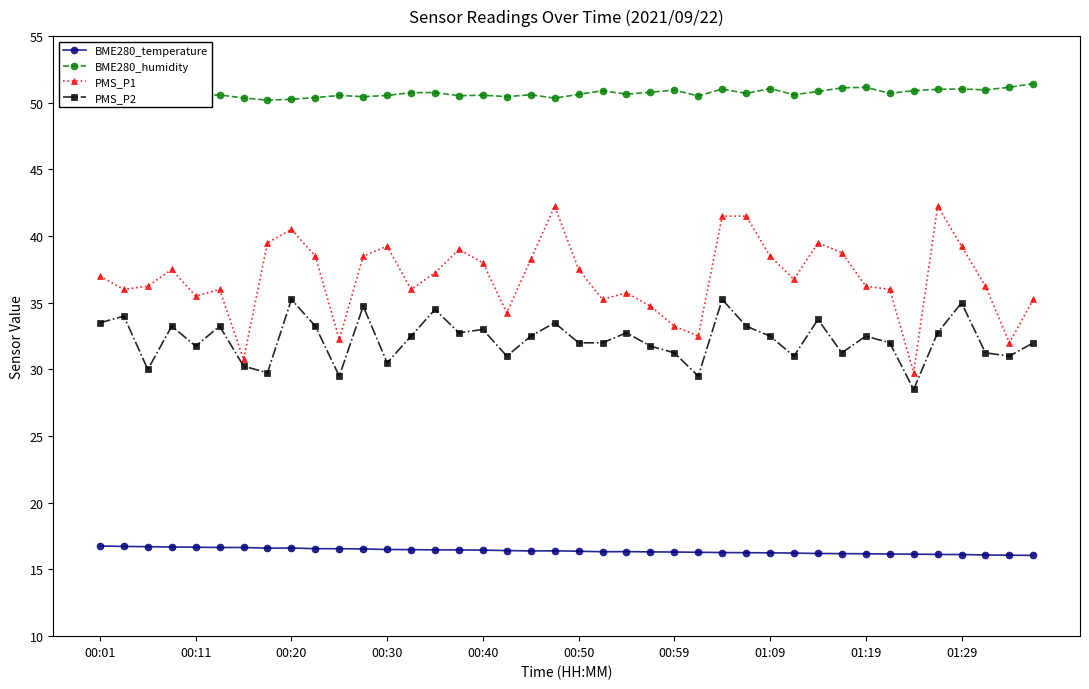

Where is BME280_humidity nearest to the value 50?

00:01